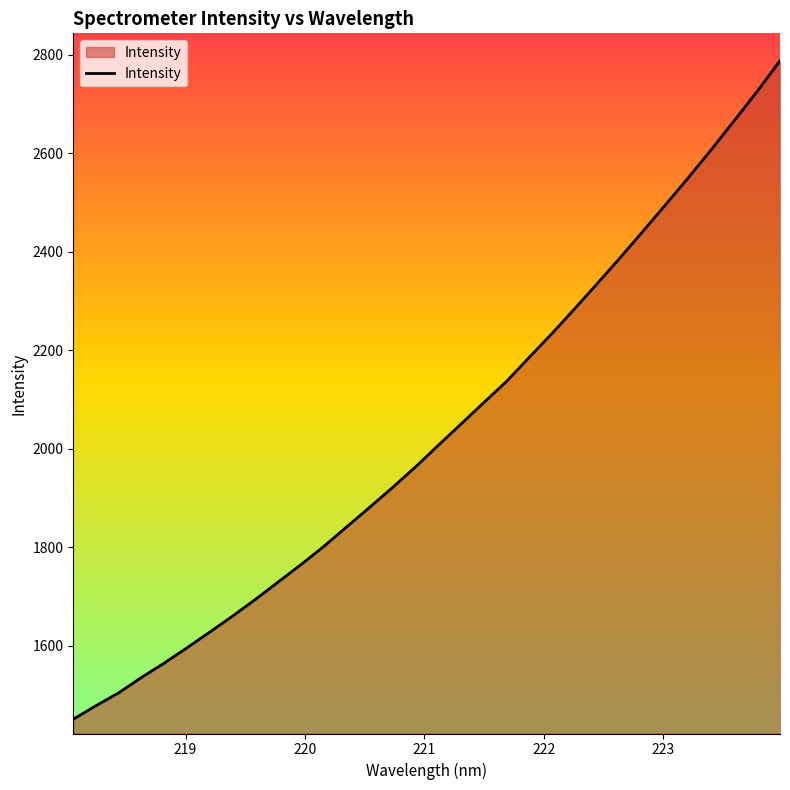

How many lines are shown in the chart?

1